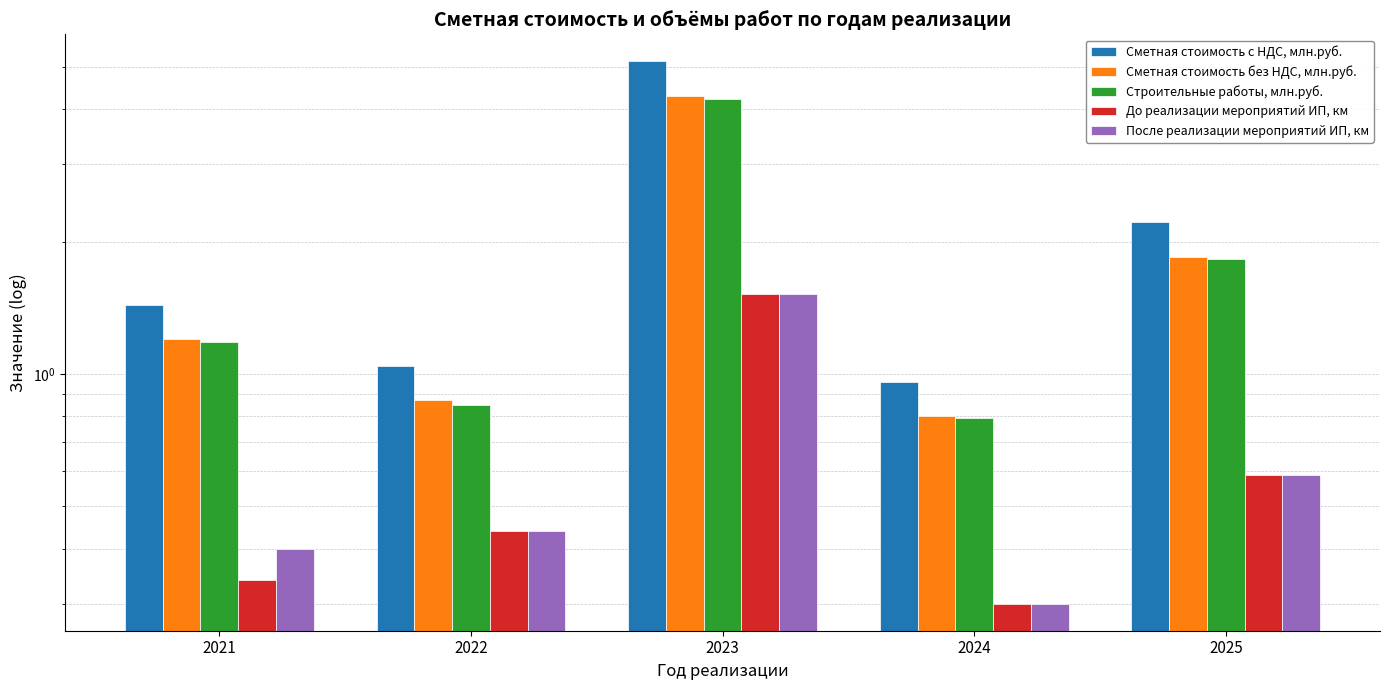

Which series has the widest spread of values?

Сметная стоимость с НДС, млн.руб.